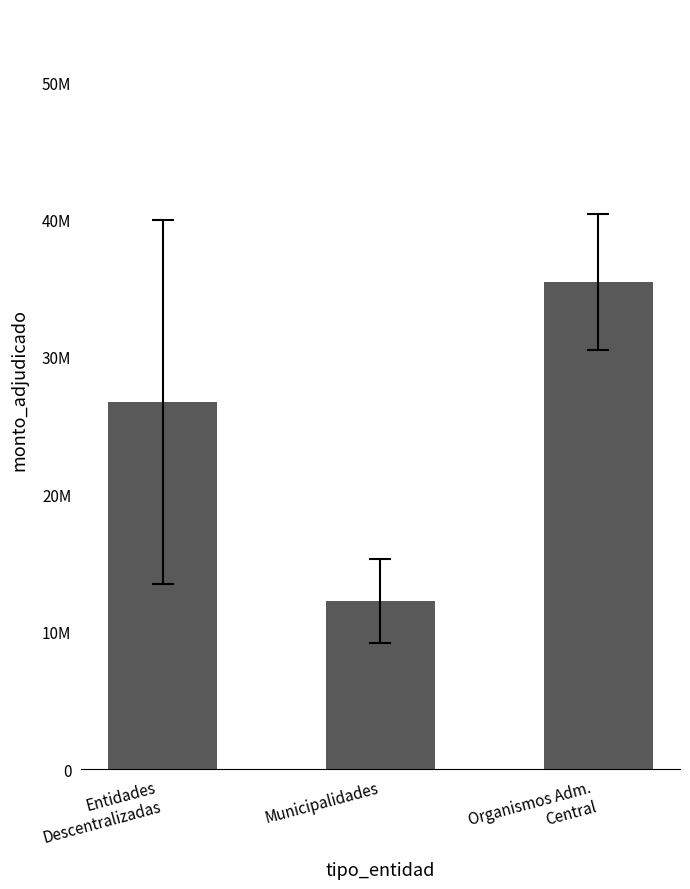

What is the value of the 1st bar from the left?

26699700